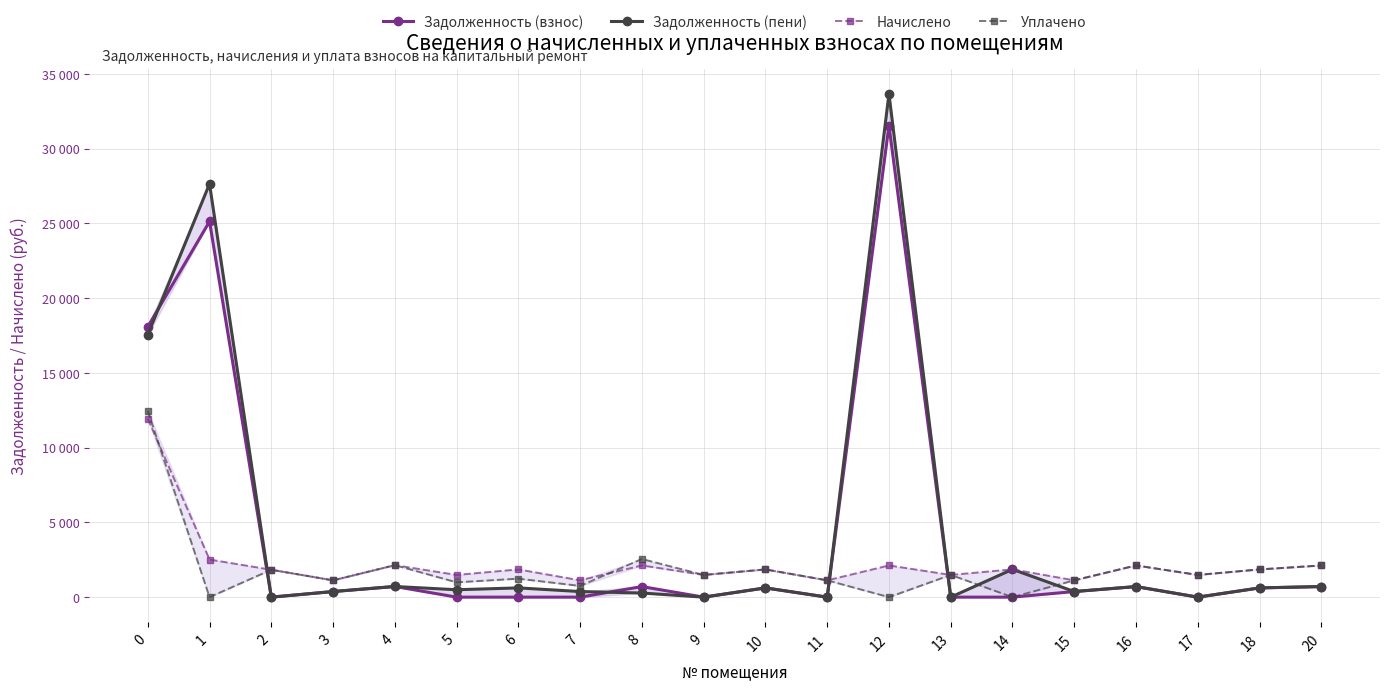

How many interior local valleys does the Задолженность (взнос) series have?

4